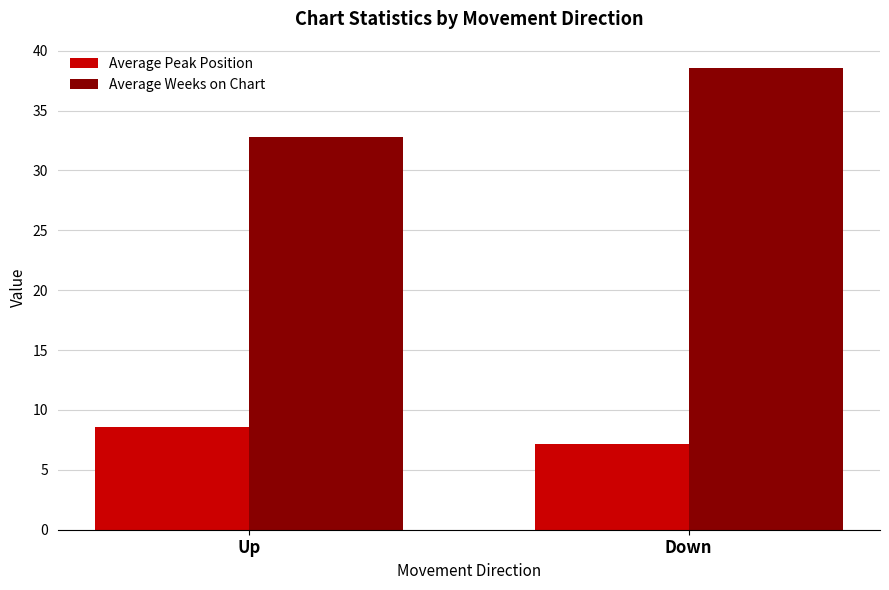

How many categories are shown in the chart?

2